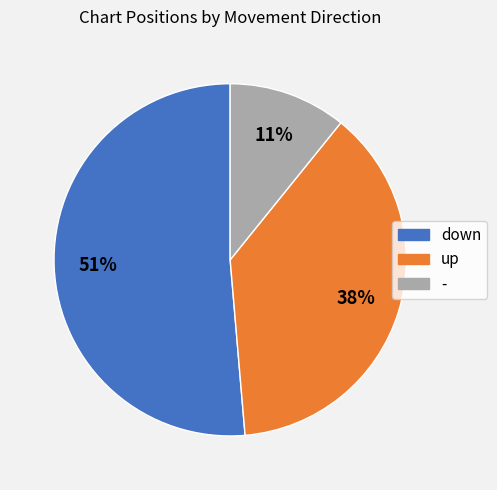

To the nearest percent, what percentage of the pie is down?

51%